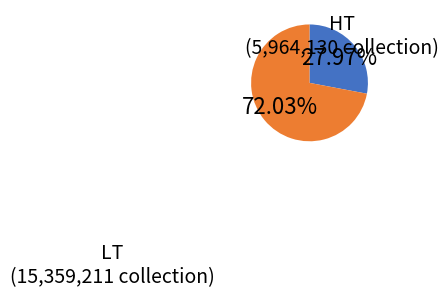

How many slices are in this pie chart?

2